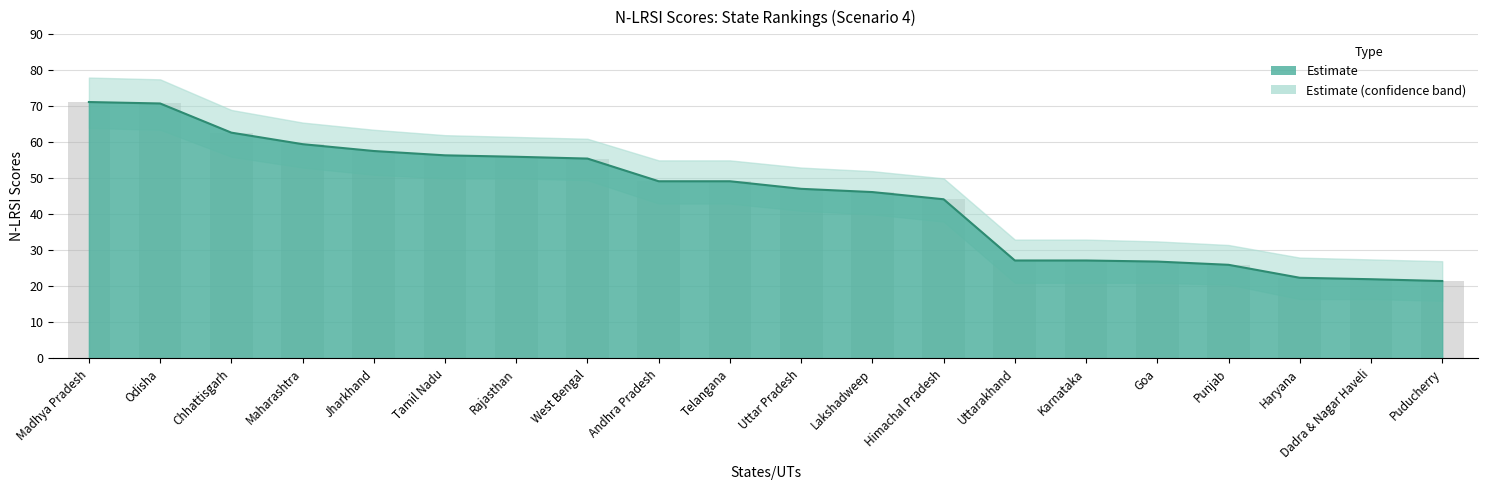

Is it true that Upper Band equals 28.8 at Himachal Pradesh?

False